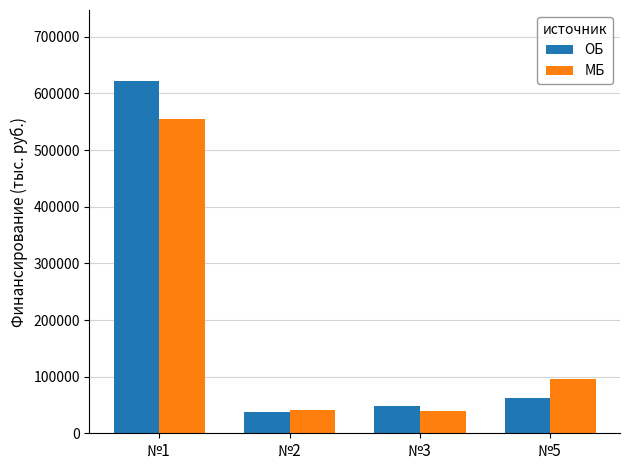

At which label is ОБ closest to 329805?

№5